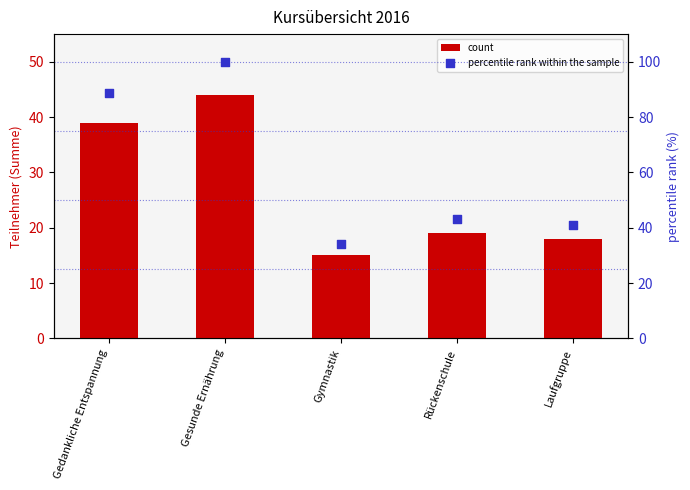

What is the total value across all series at Gedankliche Entspannung?

127.6